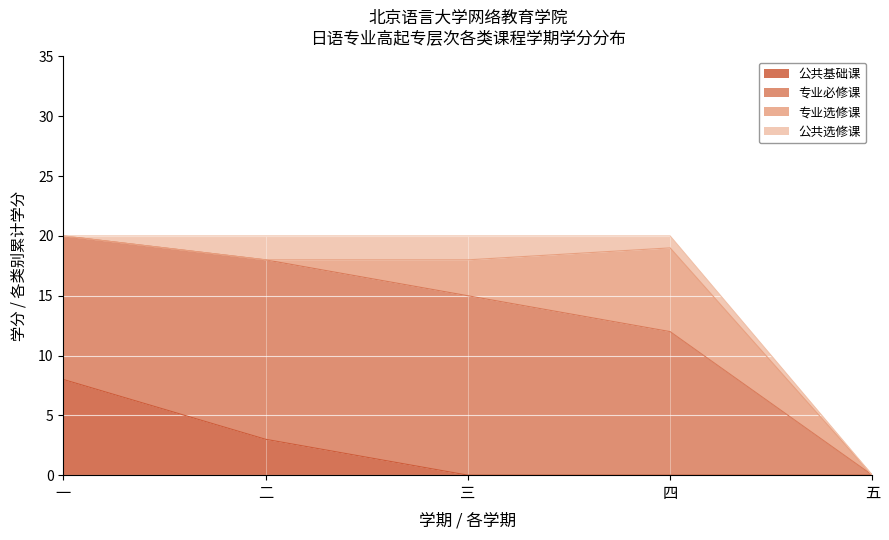

What is the total value across all series at 一?

20